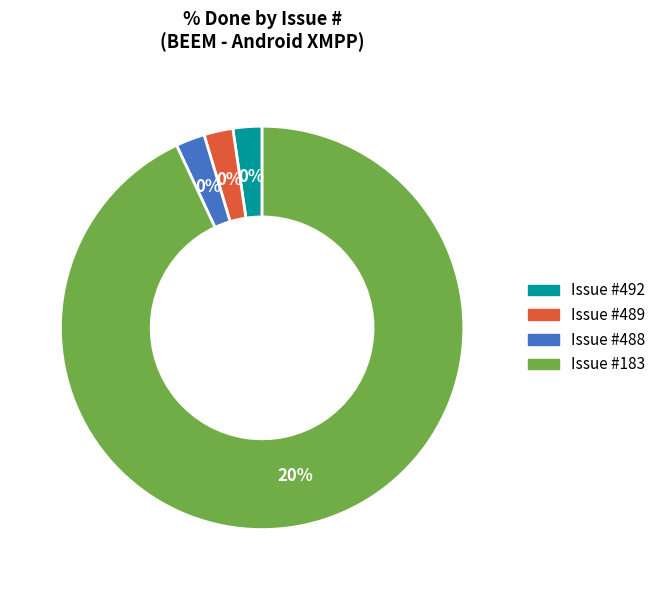

True or false: 489 accounts for 14% of the total.

False